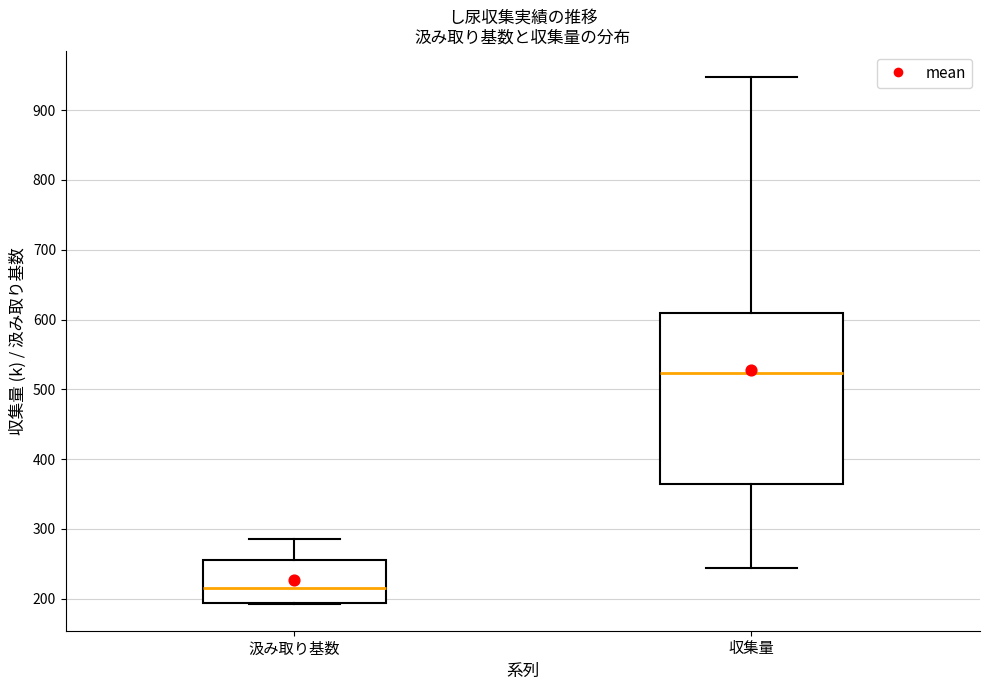

Comparing the boxes themselves (not the whiskers), which one is the tallest?

収集量